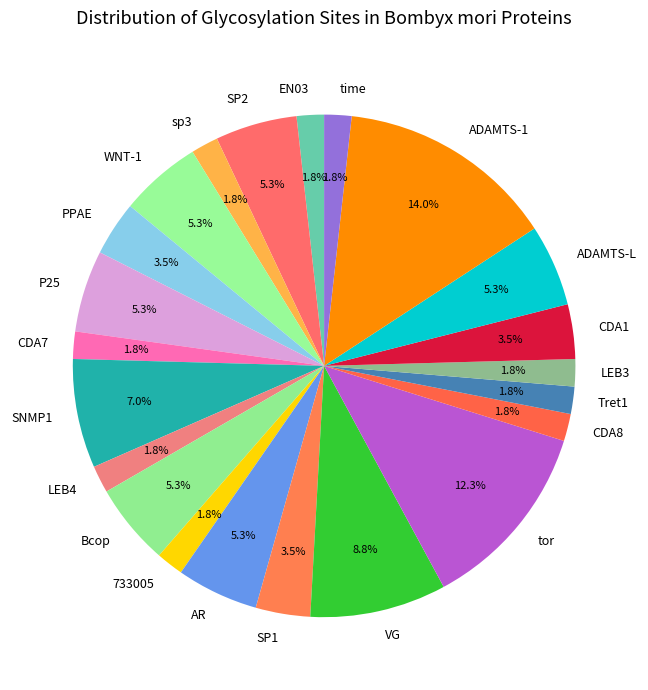

Which has a higher value, EN03 or CDA1?

CDA1